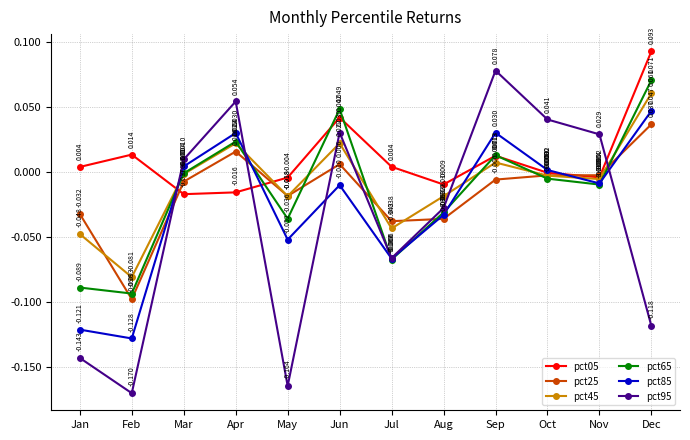

At which label does pct95 first exceed 0?

Mar